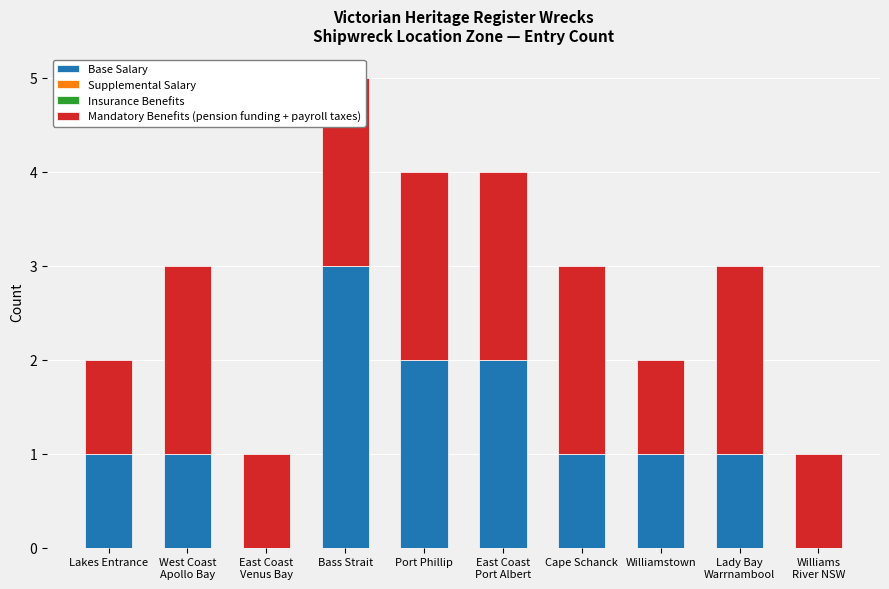

Reading left to right, list all the values displayed in this chart.

Base Salary: Lakes Entrance=1	West Coast
Apollo Bay=1	East Coast
Venus Bay=0	Bass Strait=3	Port Phillip=2	East Coast
Port Albert=2	Cape Schanck=1	Williamstown=1	Lady Bay
Warrnambool=1	Williams
River NSW=0
Supplemental Salary: Lakes Entrance=0	West Coast
Apollo Bay=0	East Coast
Venus Bay=0	Bass Strait=0	Port Phillip=0	East Coast
Port Albert=0	Cape Schanck=0	Williamstown=0	Lady Bay
Warrnambool=0	Williams
River NSW=0
Insurance Benefits: Lakes Entrance=0	West Coast
Apollo Bay=0	East Coast
Venus Bay=0	Bass Strait=0	Port Phillip=0	East Coast
Port Albert=0	Cape Schanck=0	Williamstown=0	Lady Bay
Warrnambool=0	Williams
River NSW=0
Mandatory Benefits (pension funding + payroll taxes): Lakes Entrance=1	West Coast
Apollo Bay=2	East Coast
Venus Bay=1	Bass Strait=2	Port Phillip=2	East Coast
Port Albert=2	Cape Schanck=2	Williamstown=1	Lady Bay
Warrnambool=2	Williams
River NSW=1